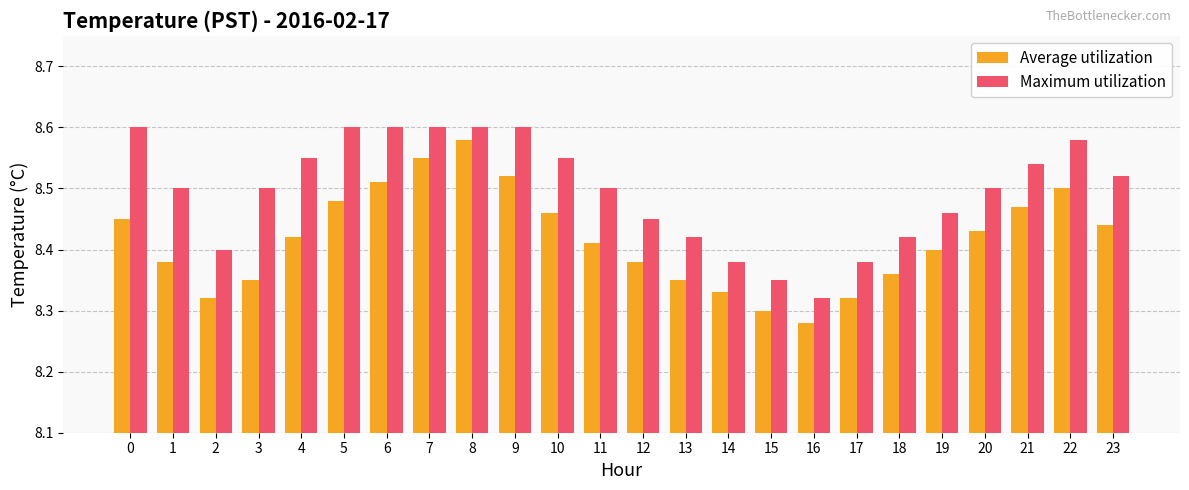

How many bars are there in each group?

2